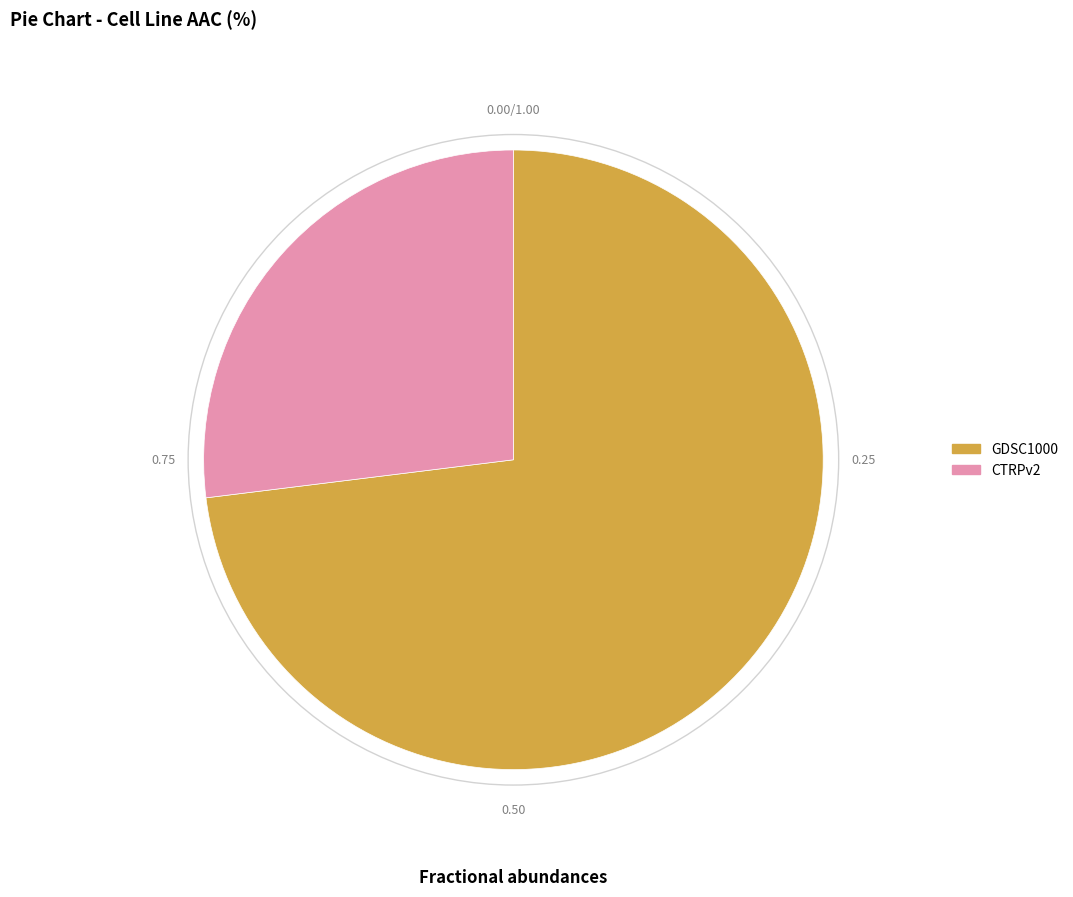

What is the ratio of the value at CTRPv2 to the value at GDSC1000?

0.4